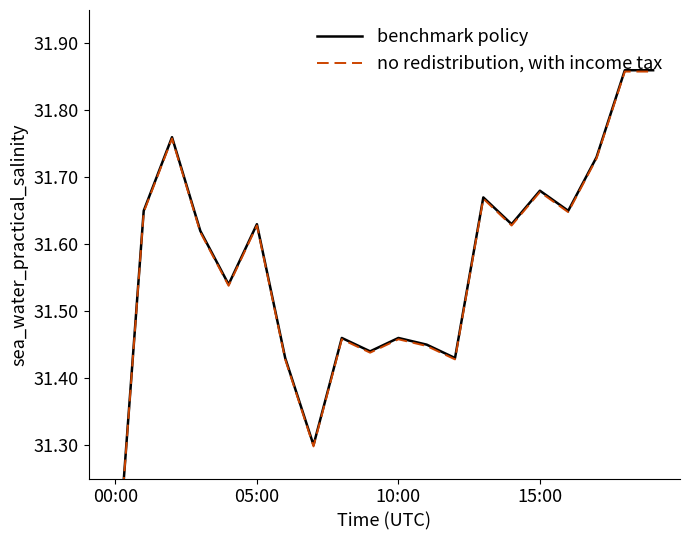

What position from the right is 10:00?

10